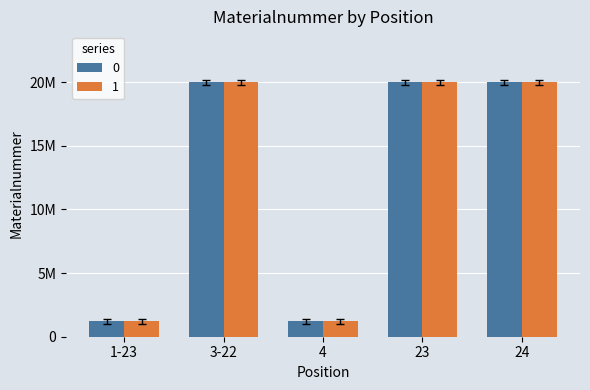

What is the greatest value displayed?

20201803